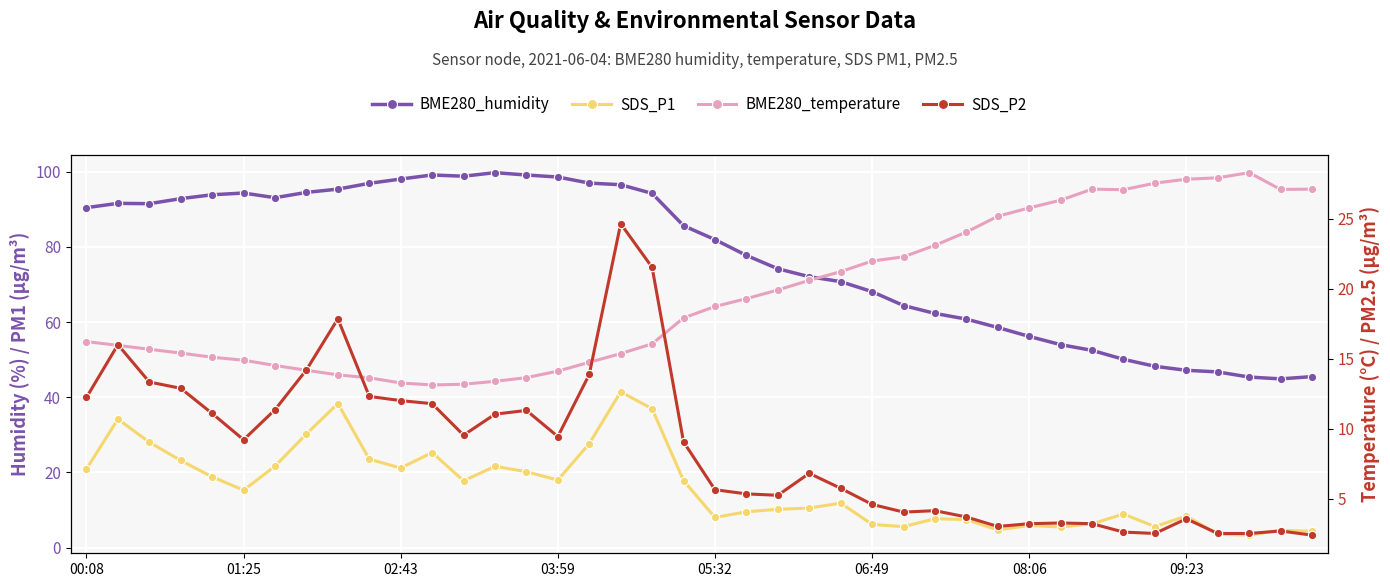

At which category is the sum across all series the highest?

17